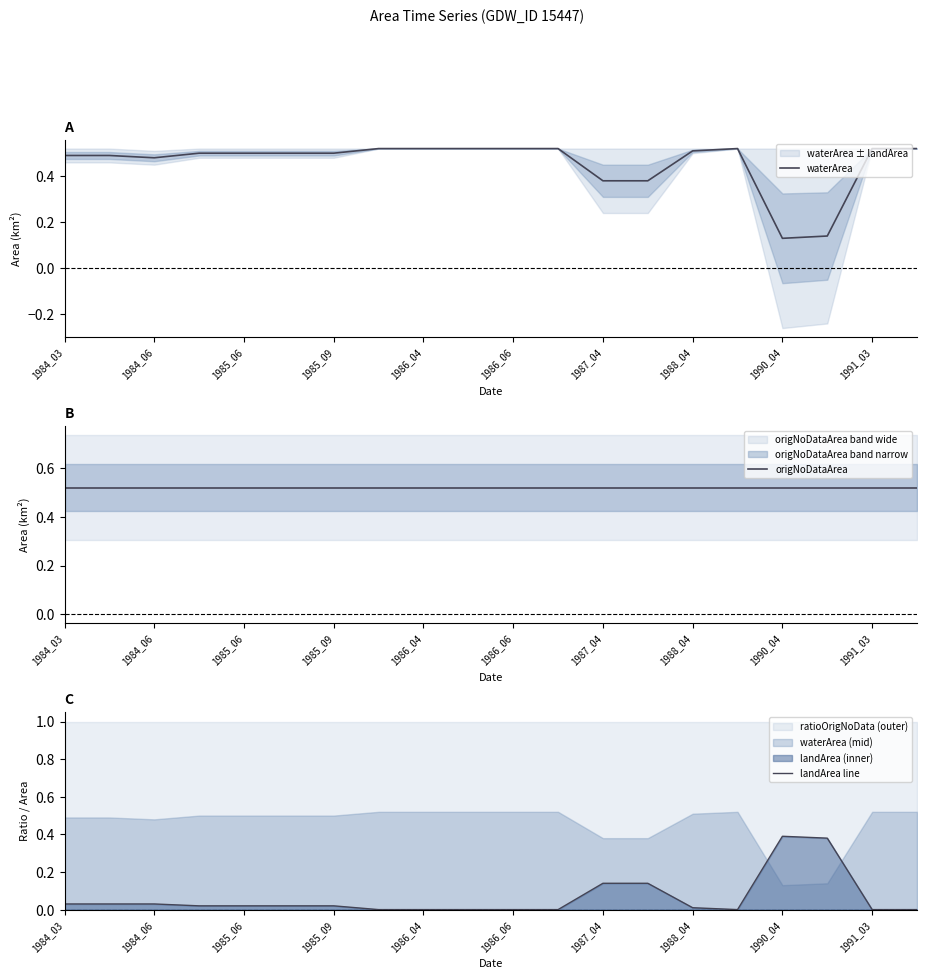

The waterArea series shows 0.3 at 1988_04. True or false?

False